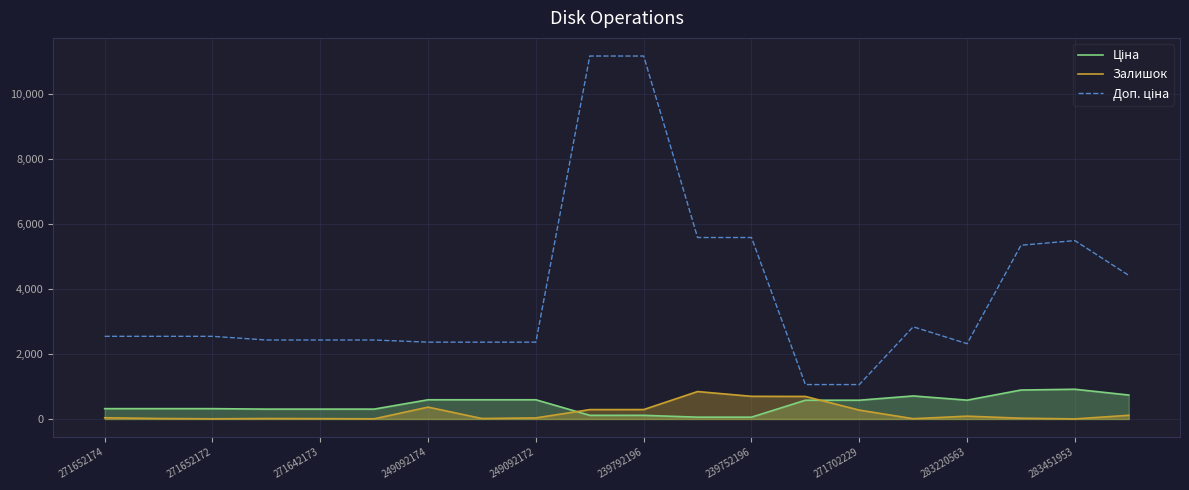

Which series has the largest total across all categories?

Доп. ціна